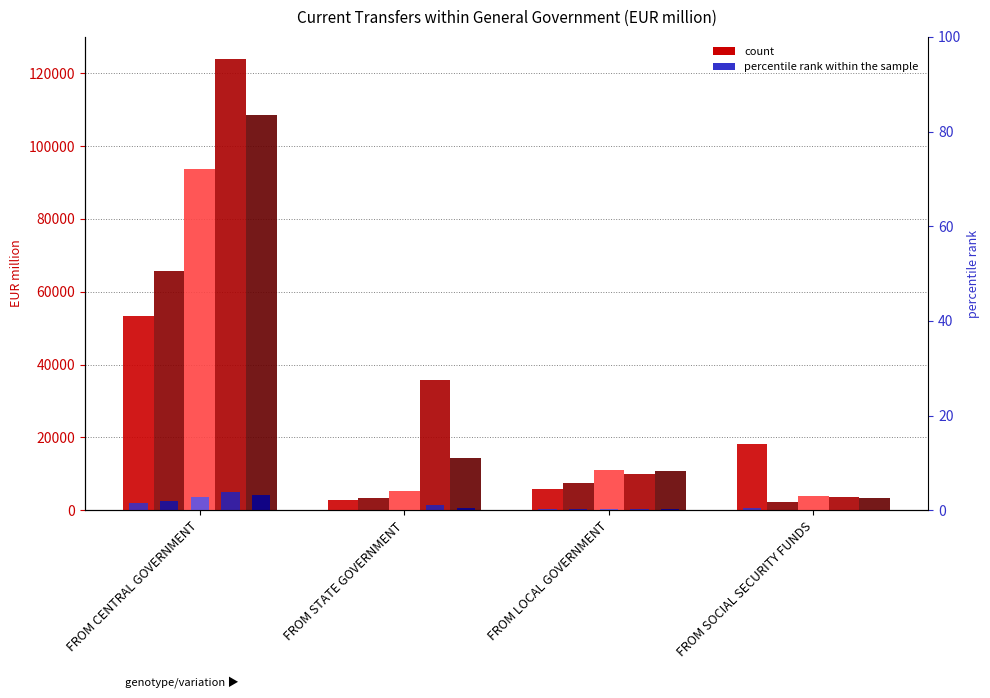

What is the difference between the values at FROM SOCIAL SECURITY FUNDS and FROM STATE GOVERNMENT?

10969